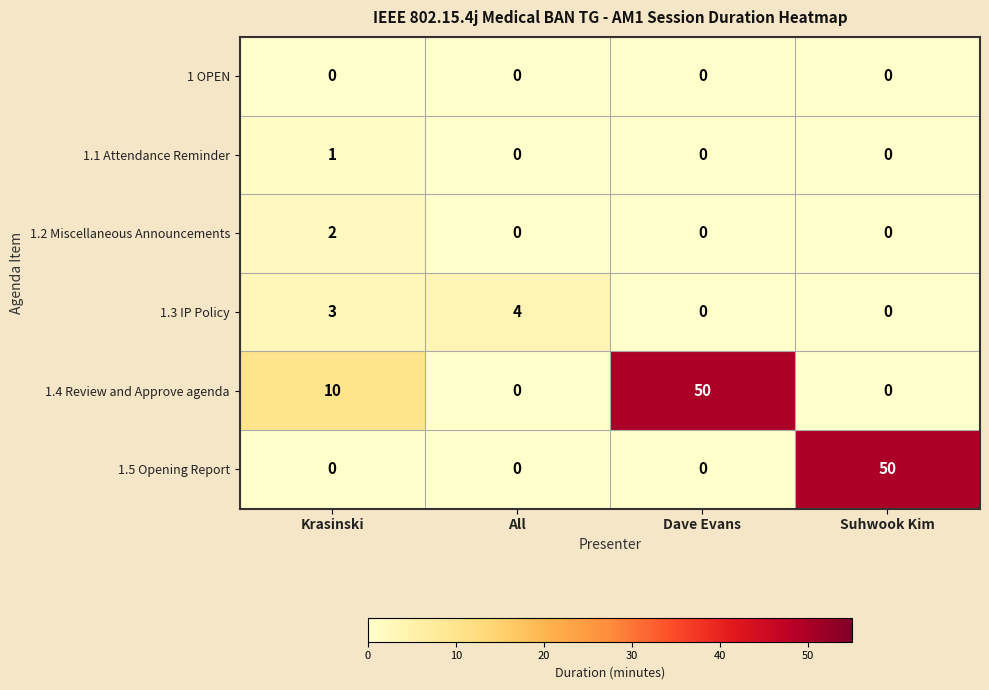

Count the number of categories in the chart.

4